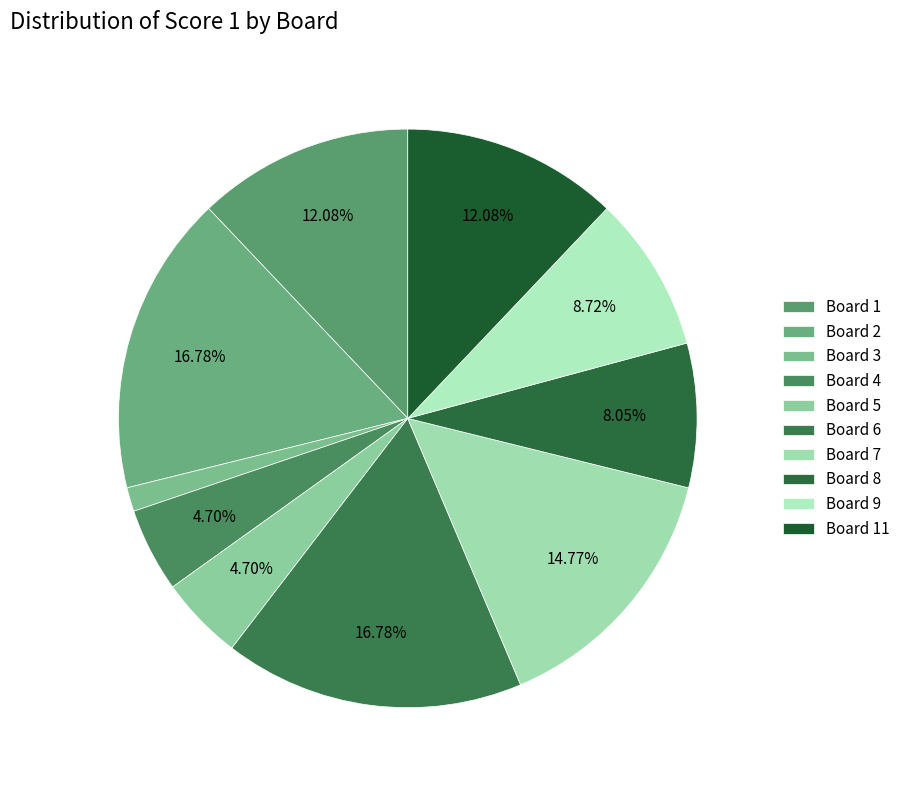

What is the smallest slice in the pie chart?

Board 3